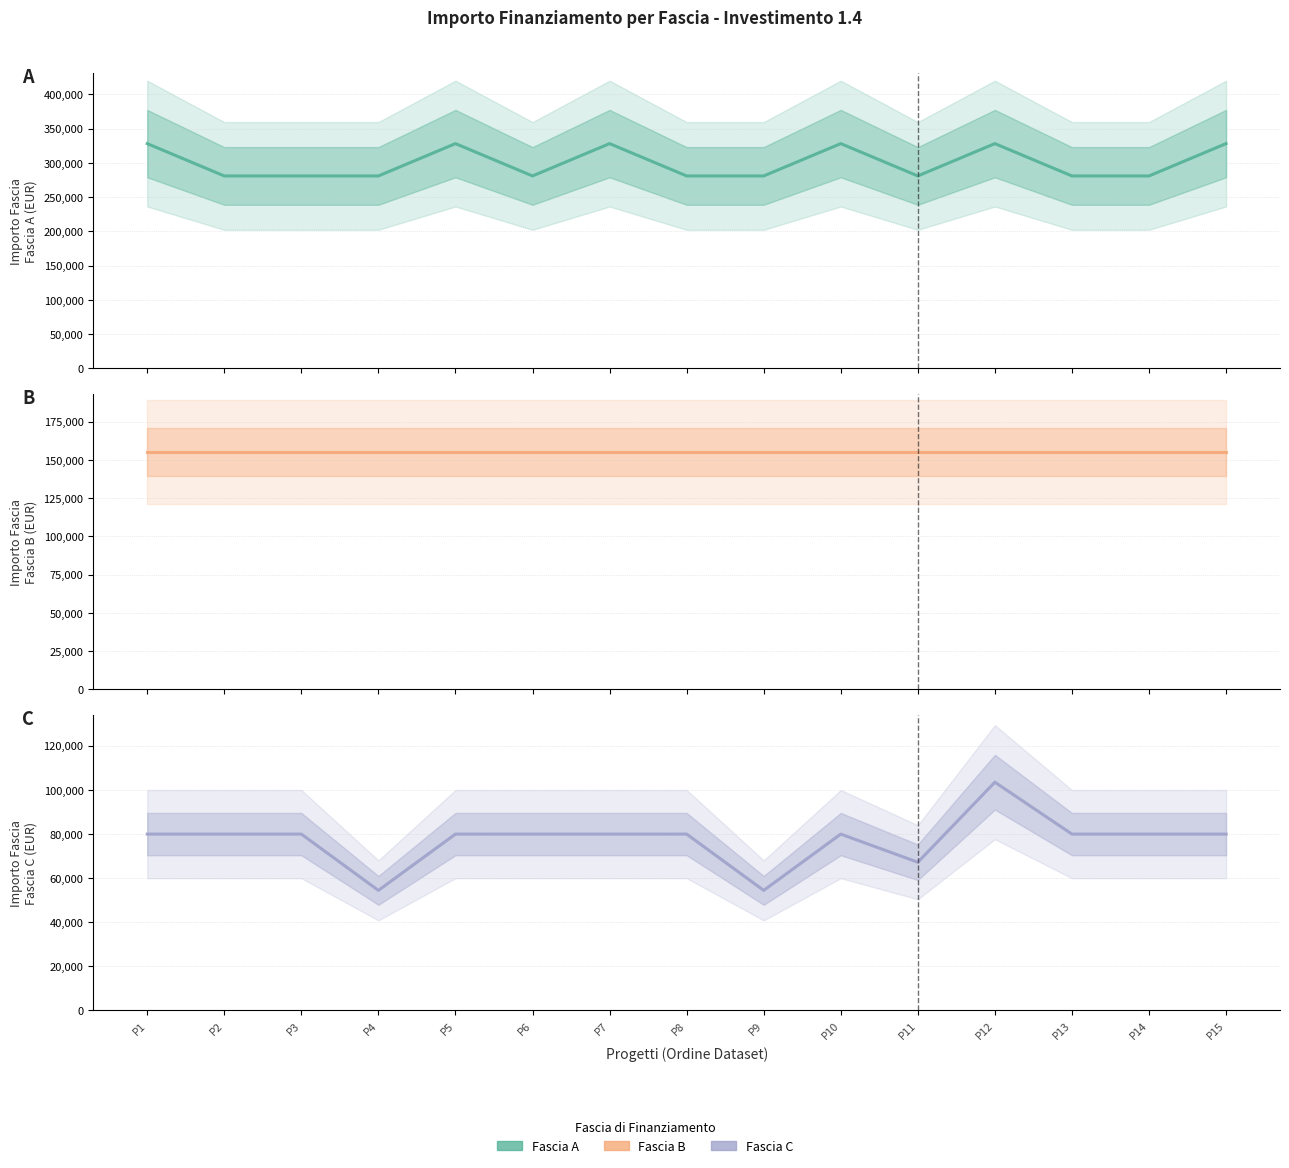

The value of Fascia C at P8 is 135388. True or false?

False